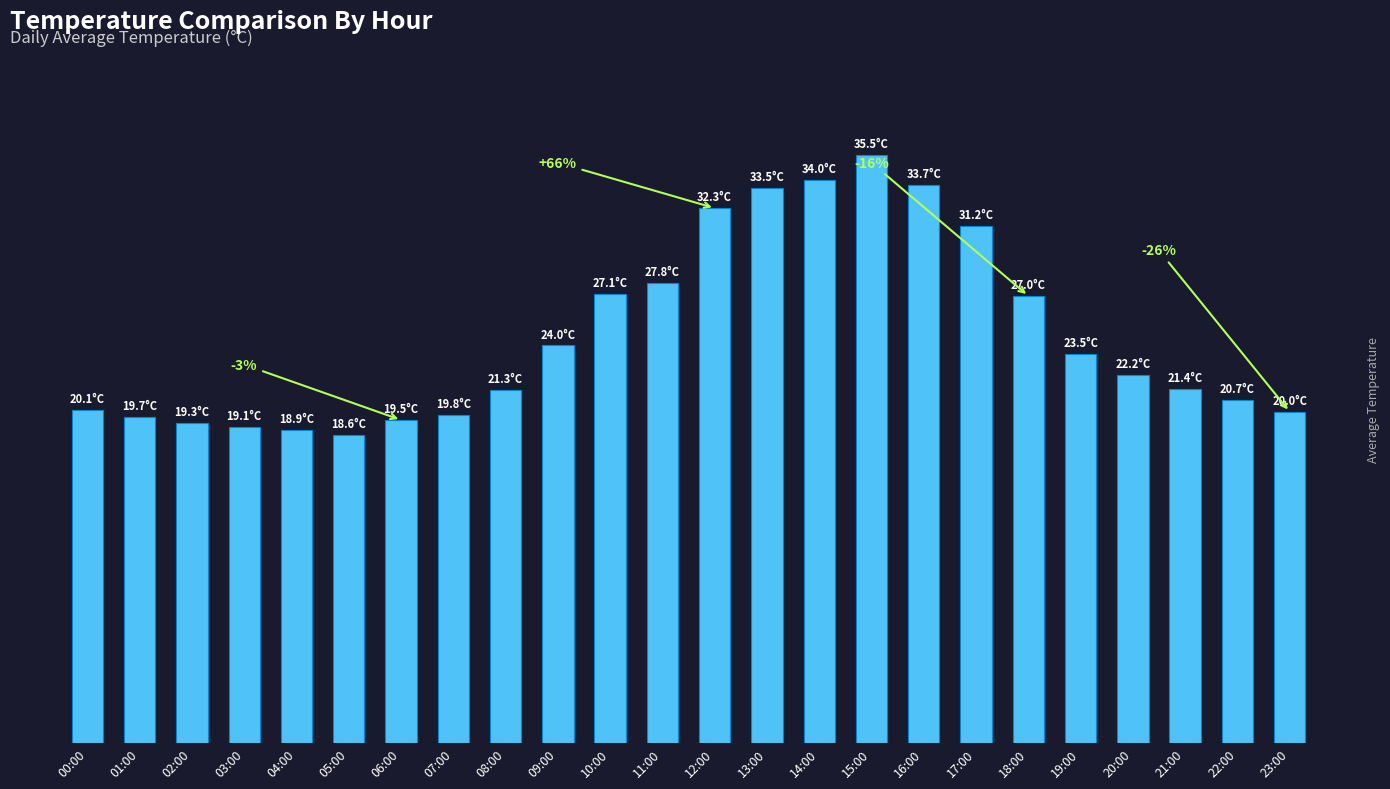

List the labels in order of value, largest first.

15:00, 14:00, 16:00, 13:00, 12:00, 17:00, 11:00, 10:00, 18:00, 09:00, 19:00, 20:00, 21:00, 08:00, 22:00, 00:00, 23:00, 07:00, 01:00, 06:00, 02:00, 03:00, 04:00, 05:00